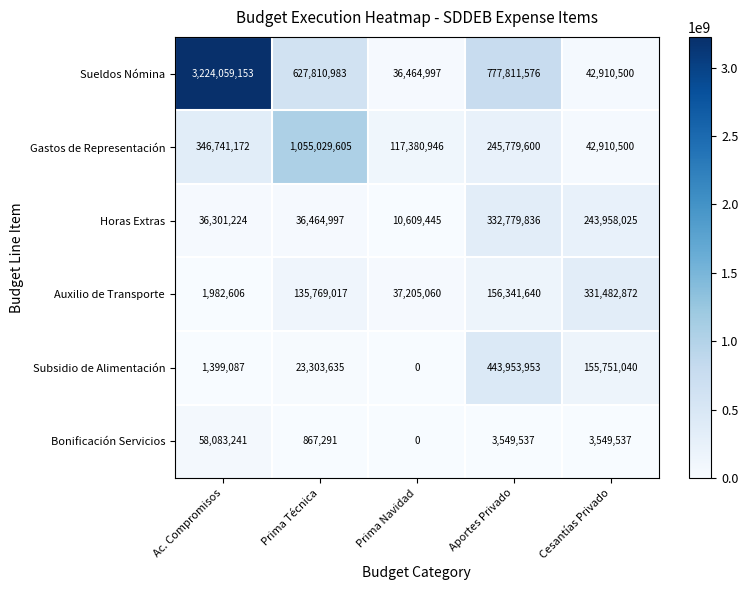

Reading left to right, extract all data points from this chart.

Sueldos Nómina: Ac. Compromisos=3224059153	Prima Técnica=627810983	Prima Navidad=36464997	Aportes Privado=777811576	Cesantías Privado=42910500
Gastos de Representación: Ac. Compromisos=346741172	Prima Técnica=1055029605	Prima Navidad=117380946	Aportes Privado=245779600	Cesantías Privado=42910500
Horas Extras: Ac. Compromisos=36301224	Prima Técnica=36464997	Prima Navidad=10609445	Aportes Privado=332779836	Cesantías Privado=243958025
Auxilio de Transporte: Ac. Compromisos=1982606	Prima Técnica=135769017	Prima Navidad=37205060	Aportes Privado=156341640	Cesantías Privado=331482872
Subsidio de Alimentación: Ac. Compromisos=1399087	Prima Técnica=23303635	Prima Navidad=0	Aportes Privado=443953953	Cesantías Privado=155751040
Bonificación Servicios: Ac. Compromisos=58083241	Prima Técnica=867291	Prima Navidad=0	Aportes Privado=3549537	Cesantías Privado=3549537